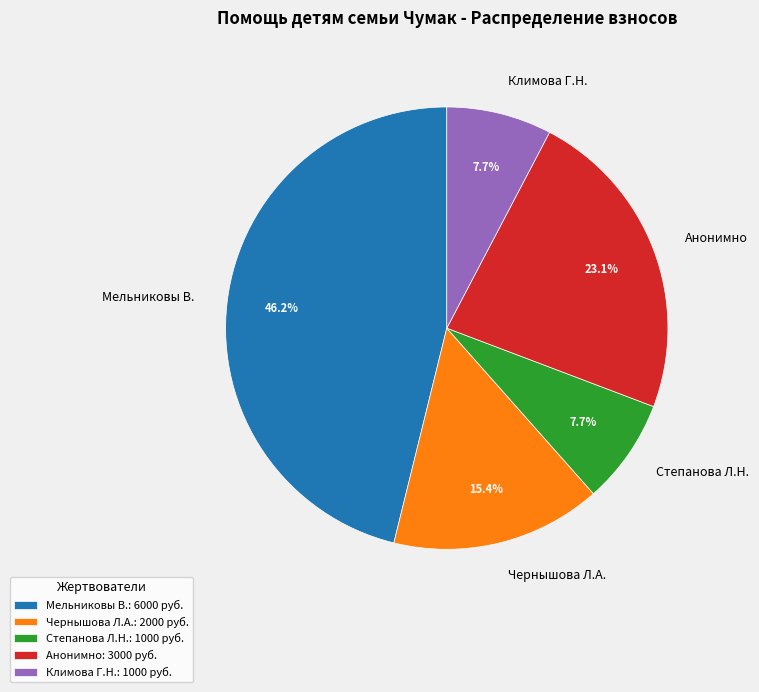

What is the total percentage of Степанова Л.Н. and Мельниковы В.?

53.8%